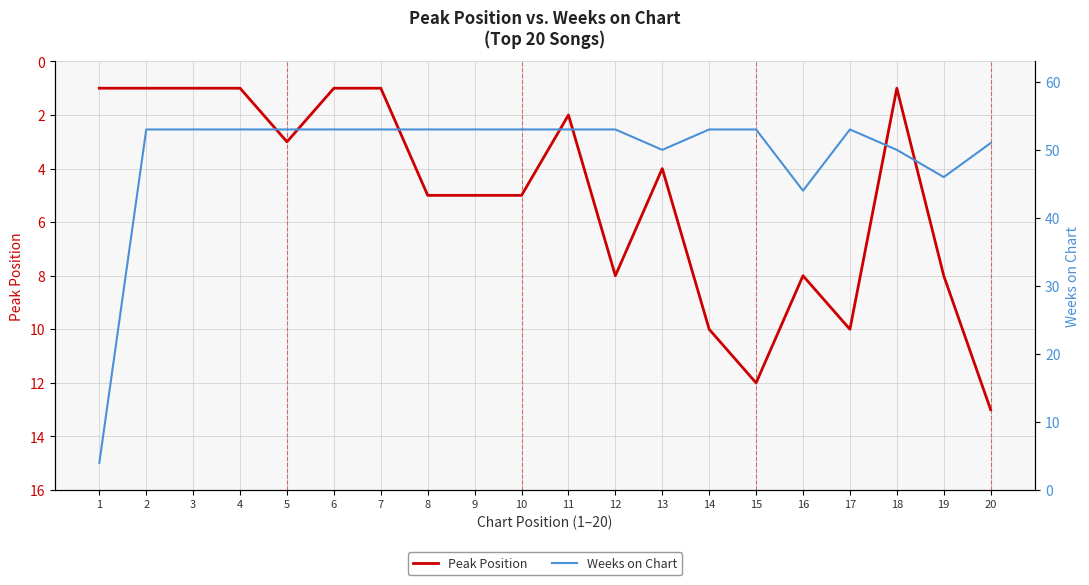

Does the chart display data point markers on the line(s)?

No